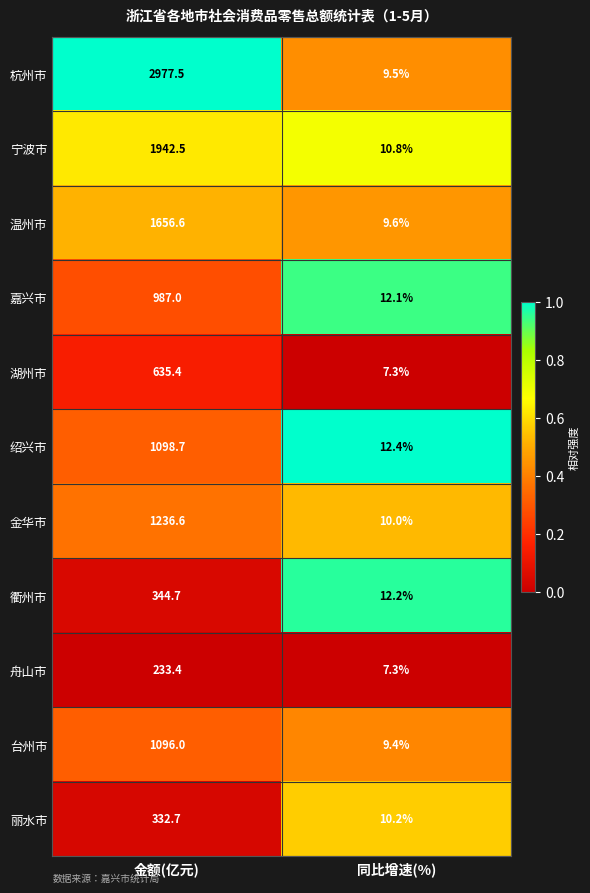

Which series changed the most between 金额(亿元) and 同比增速(%)?

杭州市